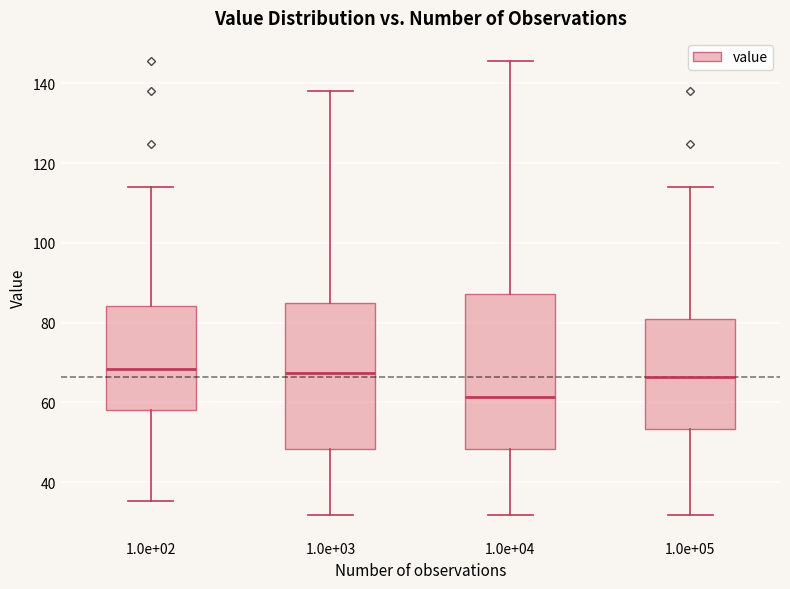

Reading left to right, read every box against the y-axis: the position of its median line, the range the box covers, and the ends of its whiskers. The values are not printed on the chart, so give them approximately, as read against the axis.

1.0e+02: median 68, box 58 to 84, whiskers 36 to 114
1.0e+03: median 68, box 48 to 84, whiskers 32 to 138
1.0e+04: median 62, box 48 to 88, whiskers 32 to 146
1.0e+05: median 66, box 54 to 80, whiskers 32 to 114